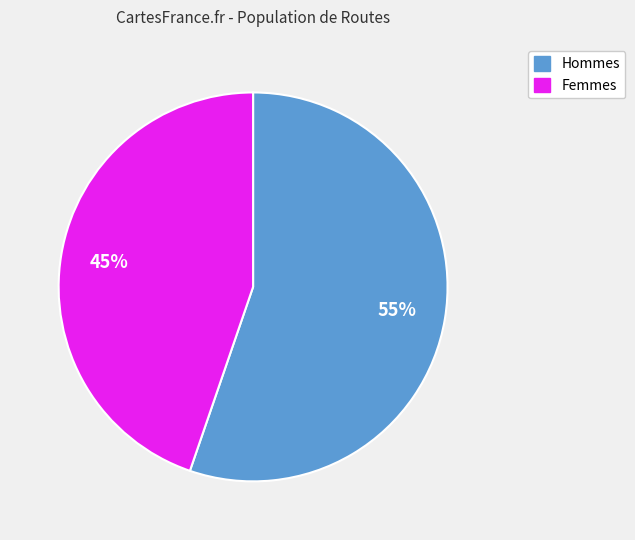

Between Hommes and Femmes, which is larger?

Hommes